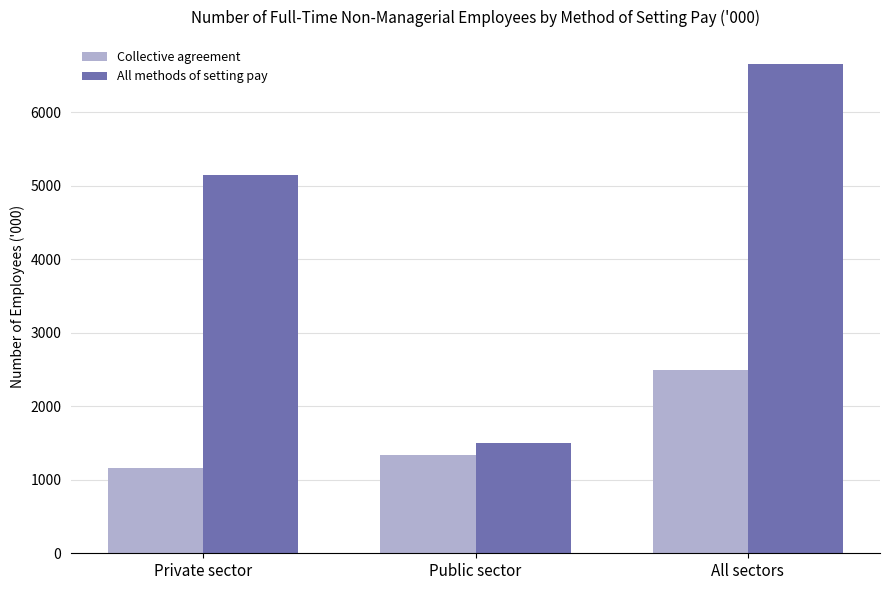

Which series has the widest spread of values?

All methods of setting pay